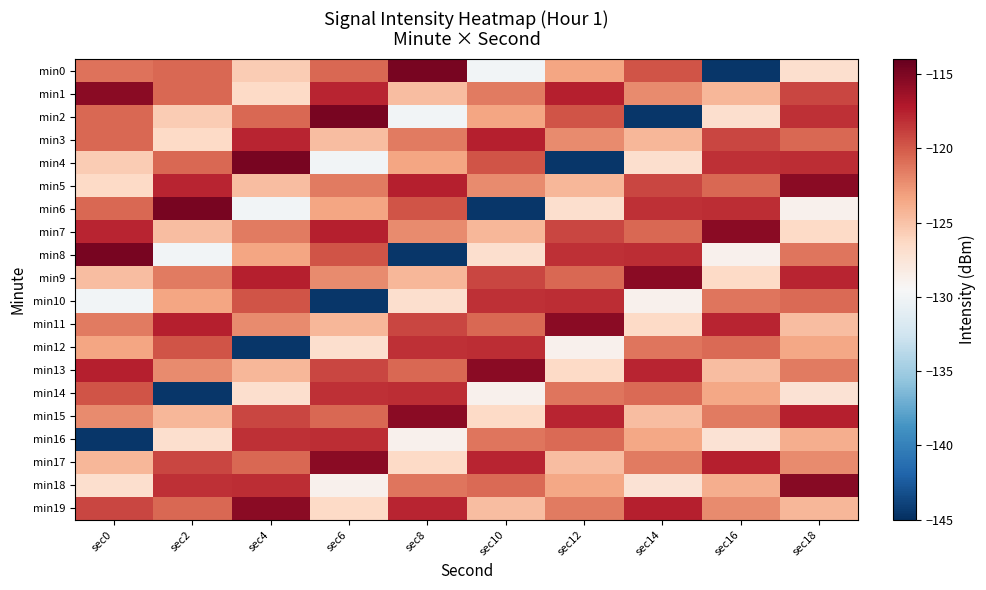

Reading left to right, list all the values displayed in this chart.

min0: sec0=-121.1	sec2=-120.6	sec4=-125.6	sec6=-120.6	sec8=-114.8	sec10=-129.9	sec12=-123.4	sec14=-119.8	sec16=-144.5	sec18=-126.9
min1: sec0=-115.5	sec2=-120.6	sec4=-126.4	sec6=-117.7	sec8=-124.7	sec10=-121.5	sec12=-117.5	sec14=-122.1	sec16=-124.4	sec18=-119.1
min2: sec0=-120.6	sec2=-125.6	sec4=-120.6	sec6=-114.8	sec8=-129.9	sec10=-123.4	sec12=-119.8	sec14=-144.5	sec16=-126.9	sec18=-118.1
min3: sec0=-120.6	sec2=-126.4	sec4=-117.7	sec6=-124.7	sec8=-121.5	sec10=-117.5	sec12=-122.1	sec14=-124.4	sec16=-119.1	sec18=-120.6
min4: sec0=-125.6	sec2=-120.6	sec4=-114.8	sec6=-129.9	sec8=-123.4	sec10=-119.8	sec12=-144.5	sec14=-126.9	sec16=-118.1	sec18=-118.0
min5: sec0=-126.4	sec2=-117.7	sec4=-124.7	sec6=-121.5	sec8=-117.5	sec10=-122.1	sec12=-124.4	sec14=-119.1	sec16=-120.6	sec18=-115.5
min6: sec0=-120.6	sec2=-114.8	sec4=-129.9	sec6=-123.4	sec8=-119.8	sec10=-144.5	sec12=-126.9	sec14=-118.1	sec16=-118.0	sec18=-128.8
min7: sec0=-117.7	sec2=-124.7	sec4=-121.5	sec6=-117.5	sec8=-122.1	sec10=-124.4	sec12=-119.1	sec14=-120.6	sec16=-115.5	sec18=-126.4
min8: sec0=-114.8	sec2=-129.9	sec4=-123.4	sec6=-119.8	sec8=-144.5	sec10=-126.9	sec12=-118.1	sec14=-118.0	sec16=-128.8	sec18=-121.2
min9: sec0=-124.7	sec2=-121.5	sec4=-117.5	sec6=-122.1	sec8=-124.4	sec10=-119.1	sec12=-120.6	sec14=-115.5	sec16=-126.4	sec18=-117.7
min10: sec0=-129.9	sec2=-123.4	sec4=-119.8	sec6=-144.5	sec8=-126.9	sec10=-118.1	sec12=-118.0	sec14=-128.8	sec16=-121.2	sec18=-120.7
min11: sec0=-121.5	sec2=-117.5	sec4=-122.1	sec6=-124.4	sec8=-119.1	sec10=-120.6	sec12=-115.5	sec14=-126.4	sec16=-117.7	sec18=-124.7
min12: sec0=-123.4	sec2=-119.8	sec4=-144.5	sec6=-126.9	sec8=-118.1	sec10=-118.0	sec12=-128.8	sec14=-121.2	sec16=-120.7	sec18=-123.5
min13: sec0=-117.5	sec2=-122.1	sec4=-124.4	sec6=-119.1	sec8=-120.6	sec10=-115.5	sec12=-126.4	sec14=-117.7	sec16=-124.7	sec18=-121.5
min14: sec0=-119.8	sec2=-144.5	sec4=-126.9	sec6=-118.1	sec8=-118.0	sec10=-128.8	sec12=-121.2	sec14=-120.7	sec16=-123.5	sec18=-127.2
min15: sec0=-122.1	sec2=-124.4	sec4=-119.1	sec6=-120.6	sec8=-115.5	sec10=-126.4	sec12=-117.7	sec14=-124.7	sec16=-121.5	sec18=-117.5
min16: sec0=-144.5	sec2=-126.9	sec4=-118.1	sec6=-118.0	sec8=-128.8	sec10=-121.2	sec12=-120.7	sec14=-123.5	sec16=-127.2	sec18=-123.9
min17: sec0=-124.4	sec2=-119.1	sec4=-120.6	sec6=-115.5	sec8=-126.4	sec10=-117.7	sec12=-124.7	sec14=-121.5	sec16=-117.5	sec18=-122.1
min18: sec0=-126.9	sec2=-118.1	sec4=-118.0	sec6=-128.8	sec8=-121.2	sec10=-120.7	sec12=-123.5	sec14=-127.2	sec16=-123.9	sec18=-115.3
min19: sec0=-119.1	sec2=-120.6	sec4=-115.5	sec6=-126.4	sec8=-117.7	sec10=-124.7	sec12=-121.5	sec14=-117.5	sec16=-122.1	sec18=-124.4